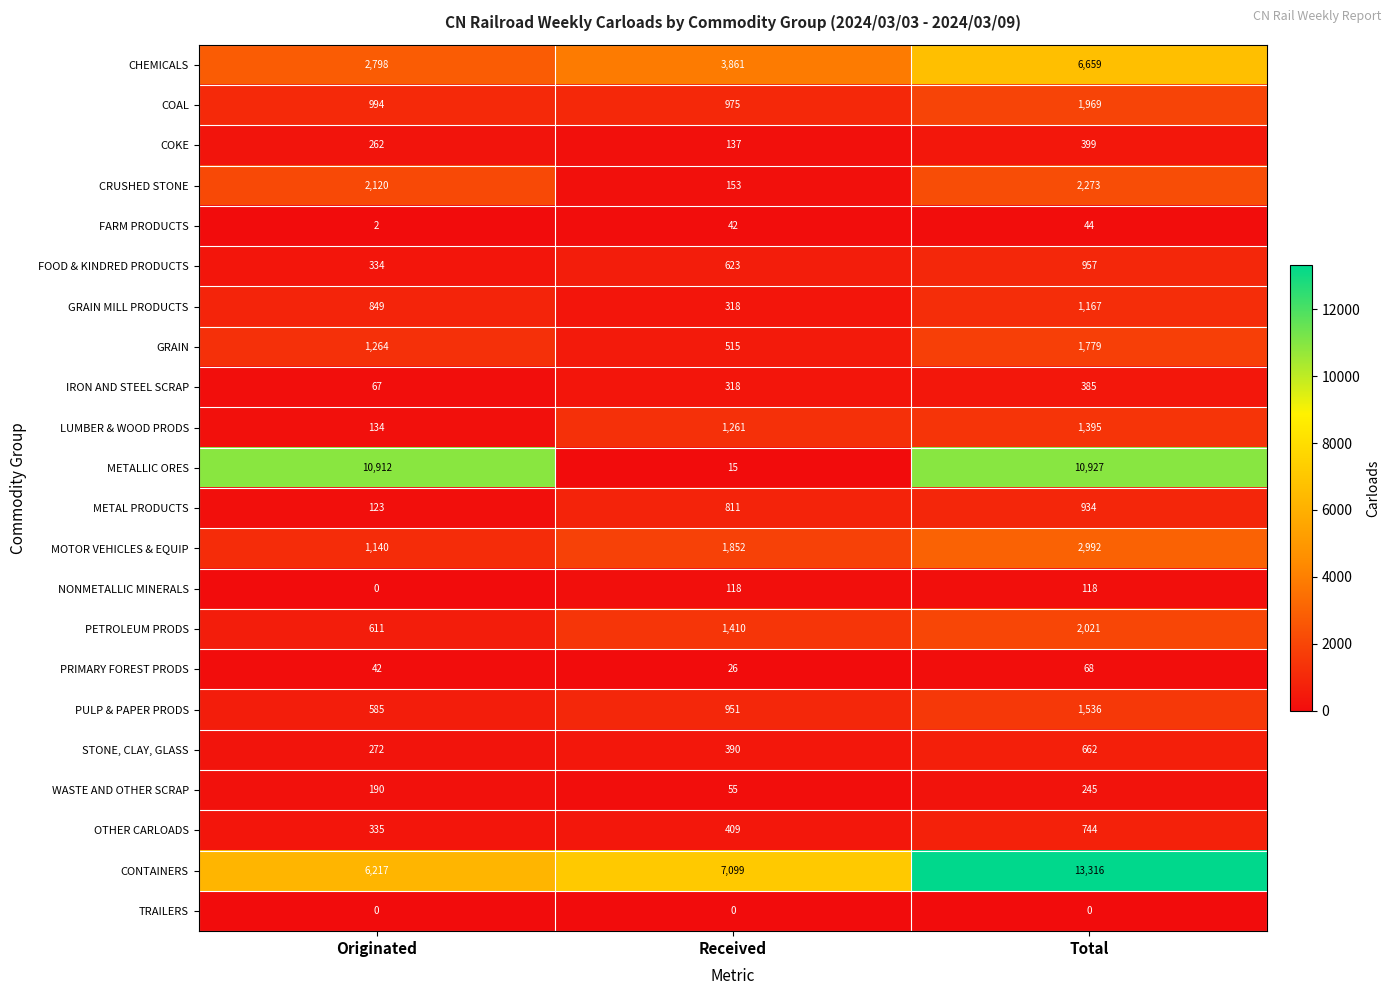

Count the number of categories in the chart.

3